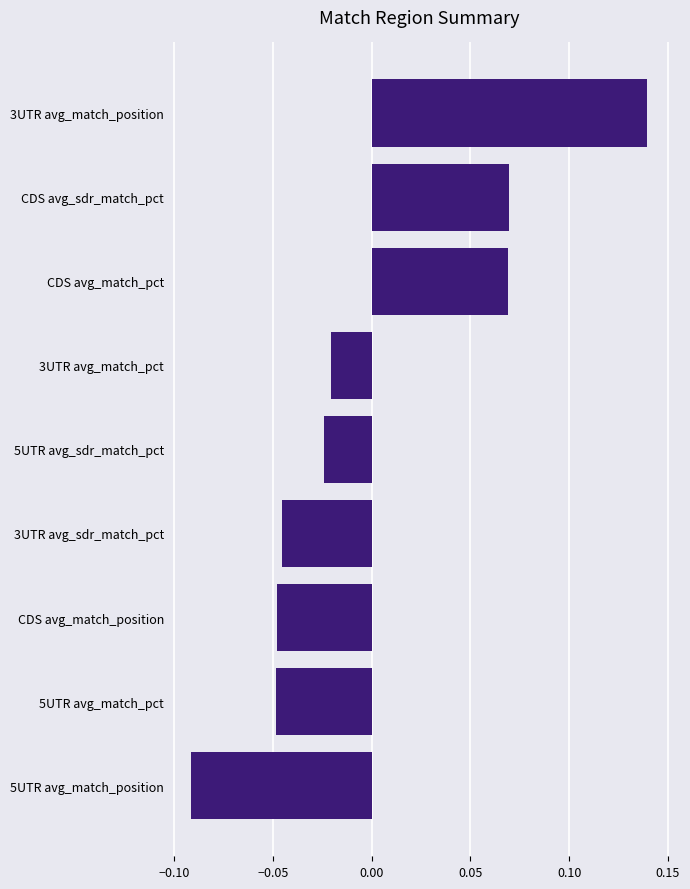

Are the bars horizontal?

Yes